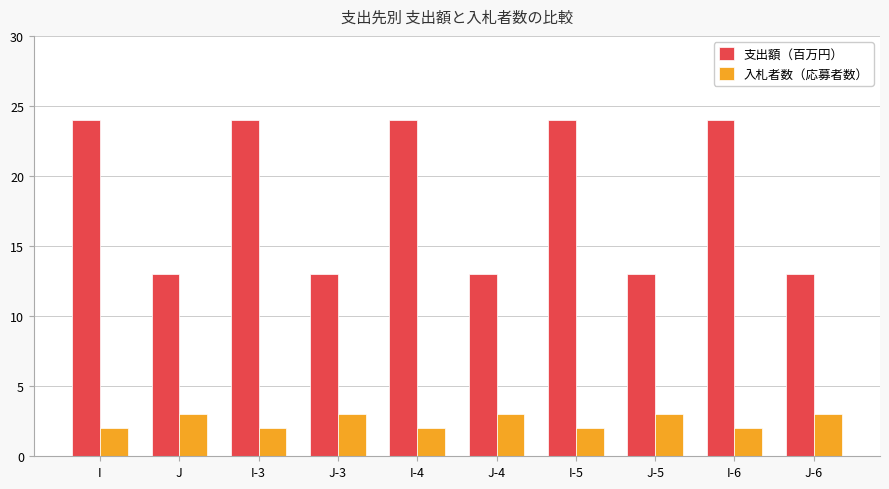

Which series has the widest spread of values?

支出額（百万円）